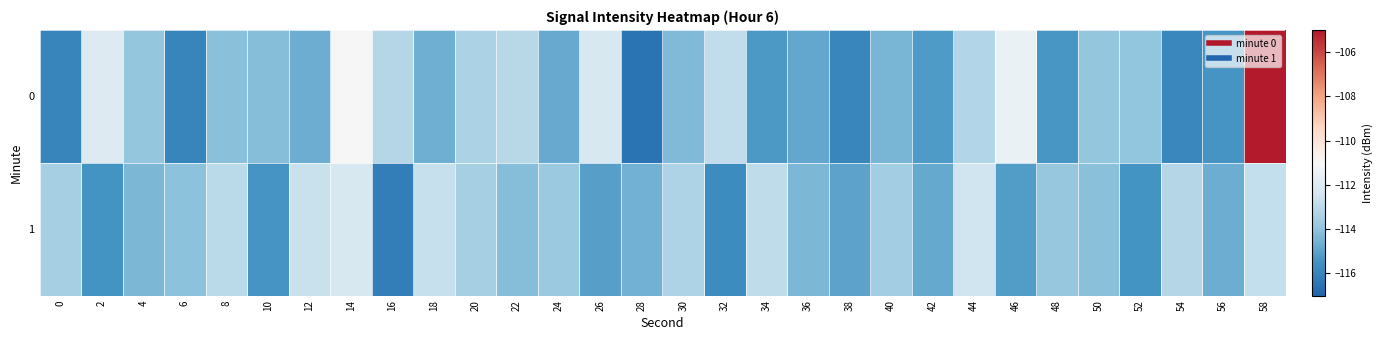

What is the spread (max minus min) of values at 20?

0.1